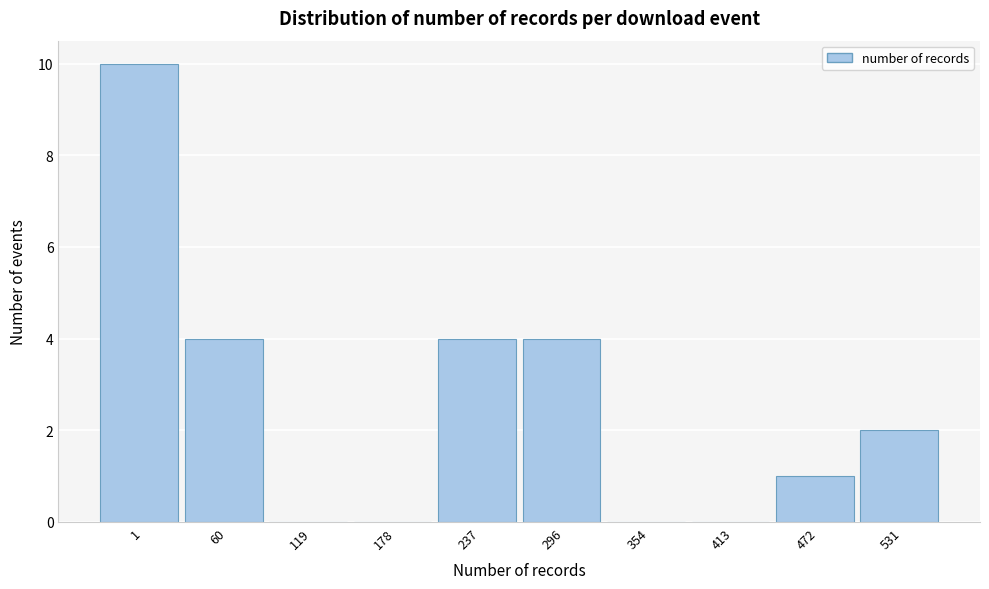

Reading left to right, extract all data points from this chart.

1=10	60=4	119=0	178=0	237=4	296=4	354=0	413=0	472=1	531=2